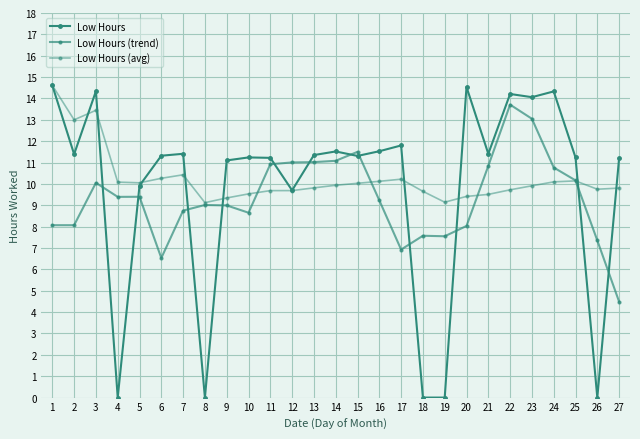

What is the difference between the second highest and minimum values in the Low Hours (trend) series?

8.6